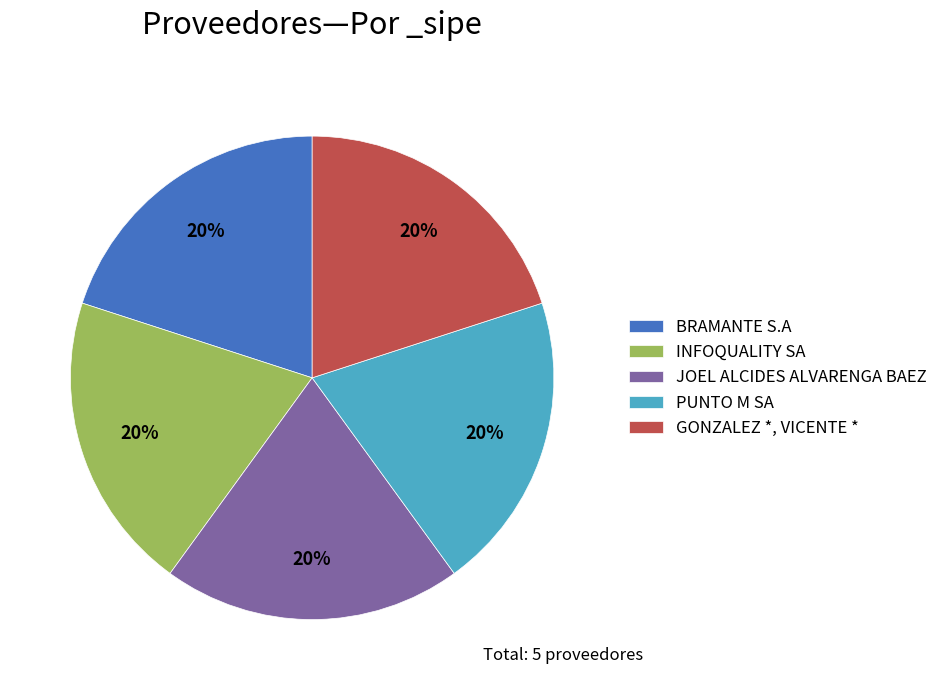

Do PUNTO M SA and INFOQUALITY SA together represent more than half of the pie?

No